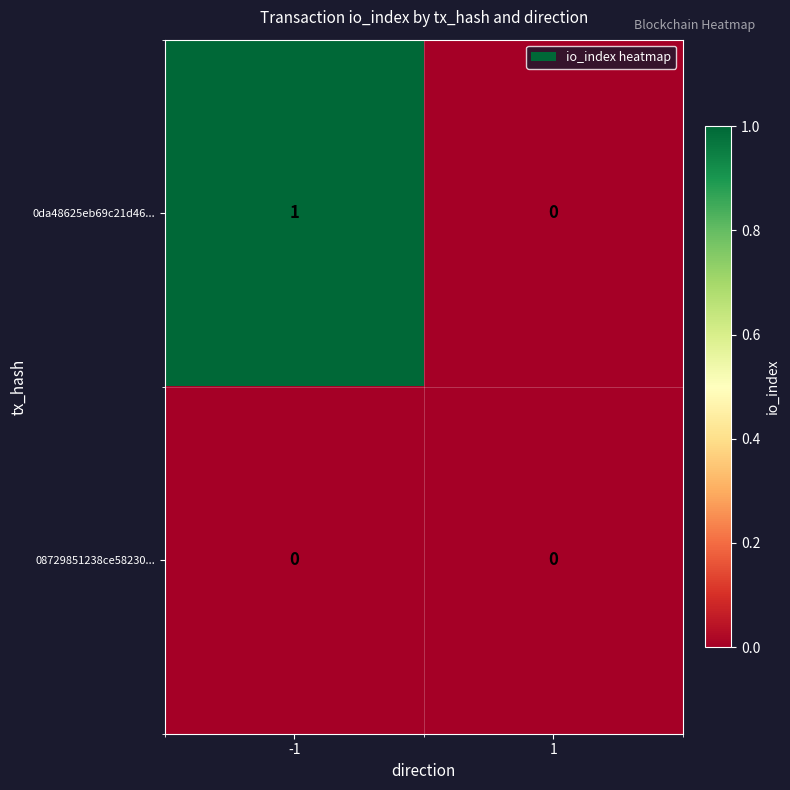

Reading left to right, list all the values displayed in this chart.

0da48625eb69c21d46...: -1=1	1=0
08729851238ce58230...: -1=0	1=0